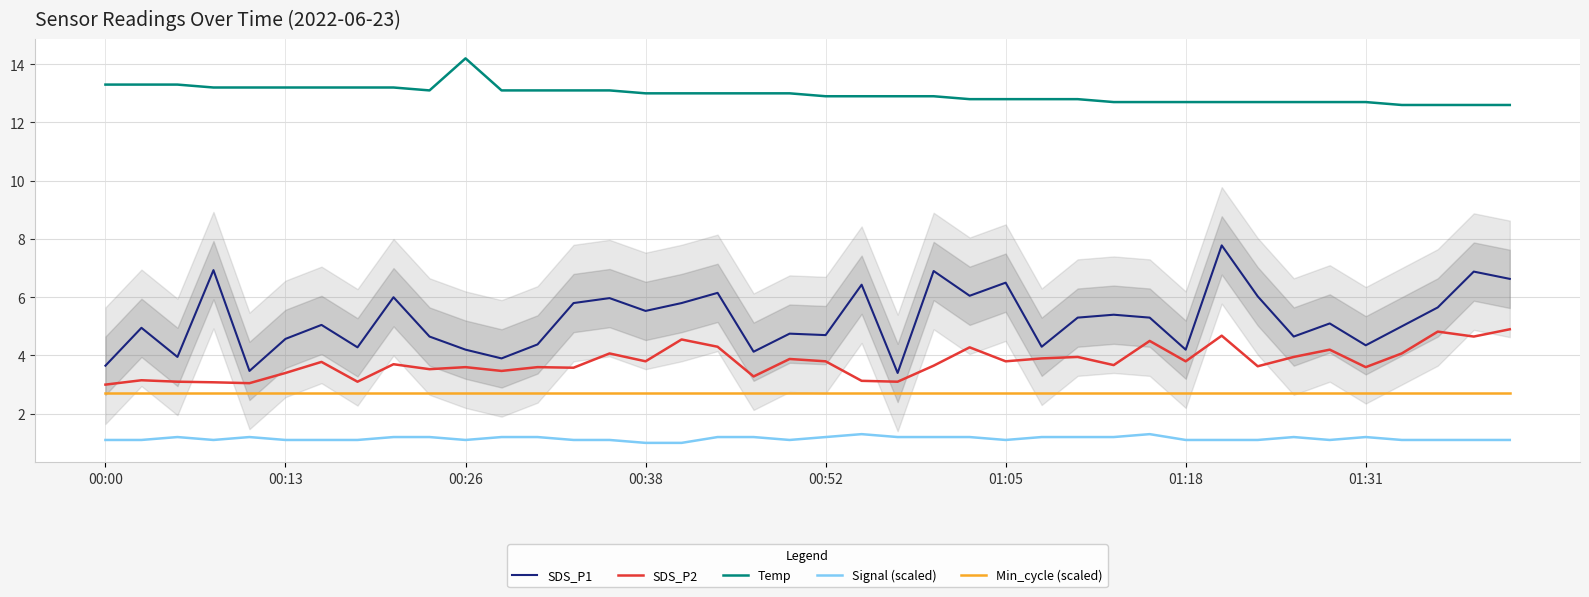

How many data points in SDS_P2 are above 3?

39